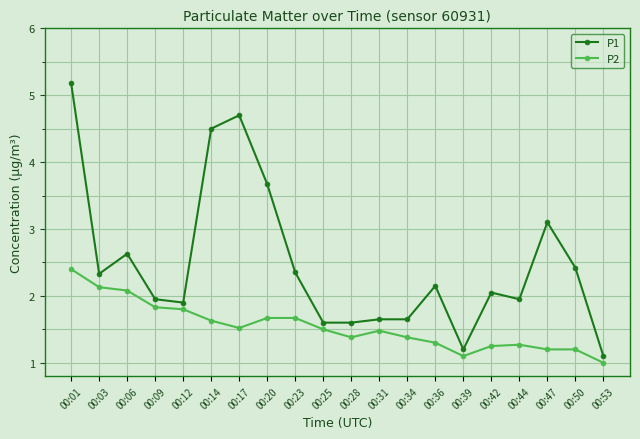

What are all the series names shown in the legend?

P1, P2